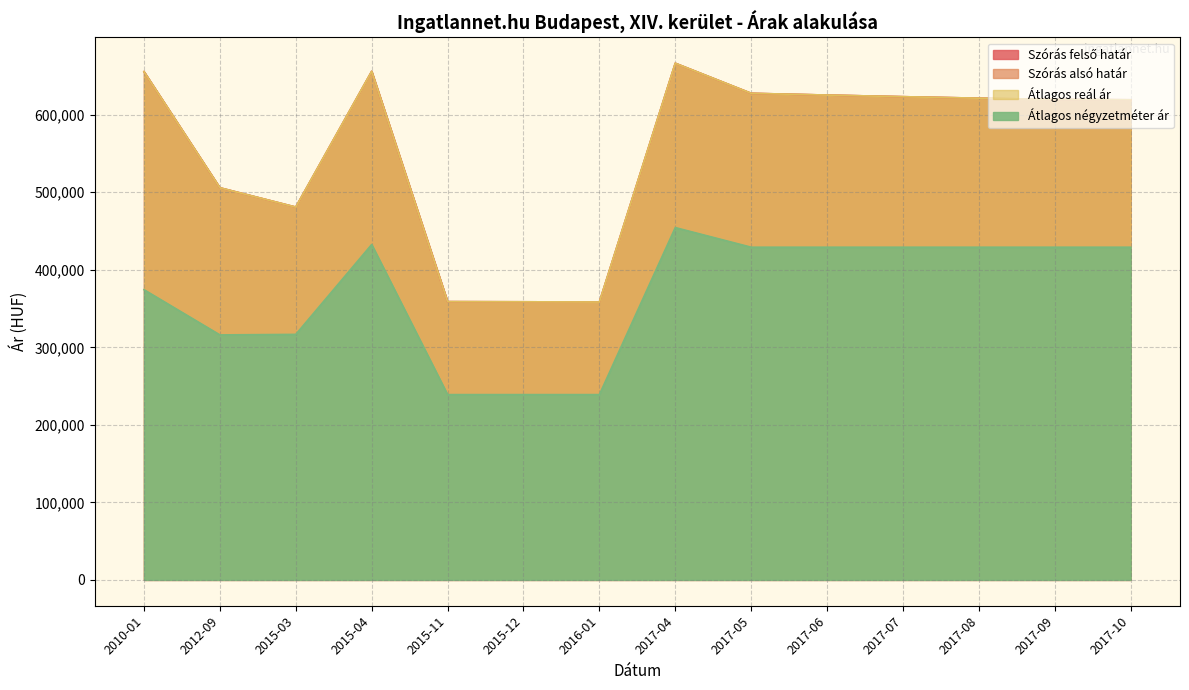

Does the chart display data point markers on the line(s)?

No